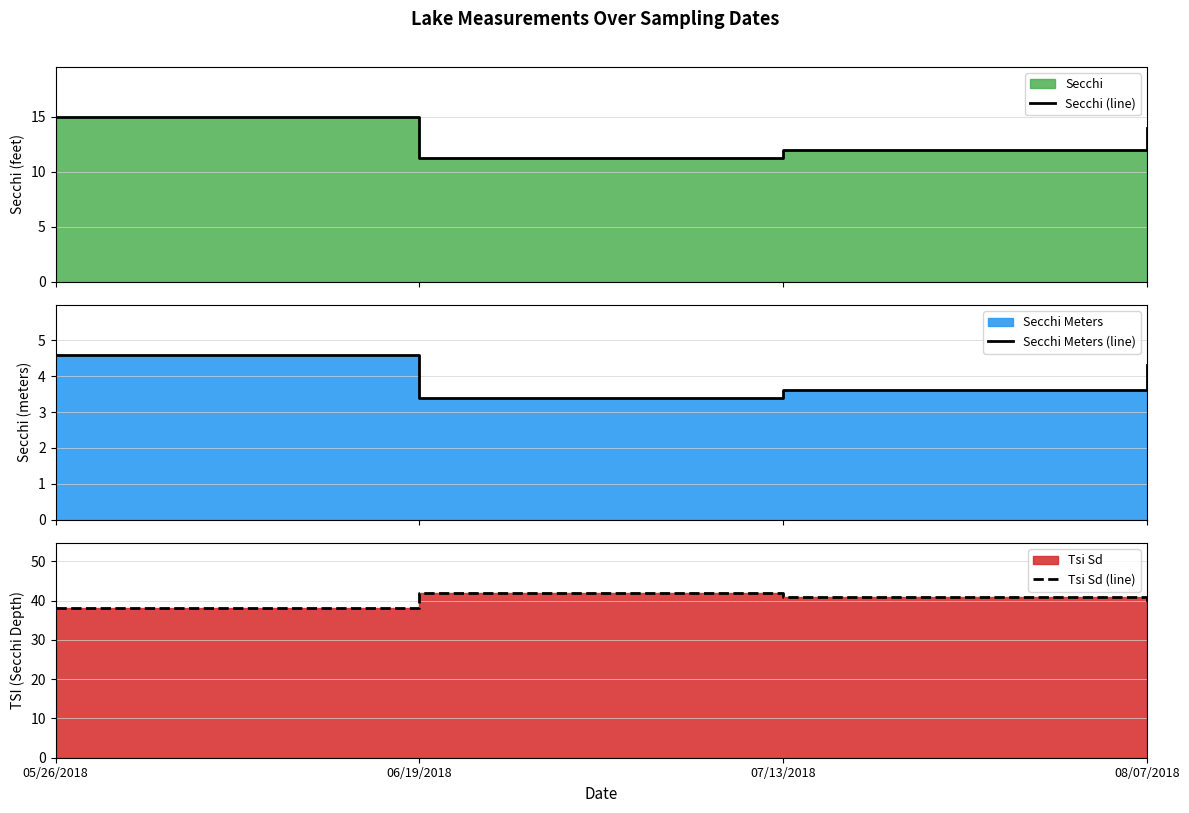

What is the spread (max minus min) of values at 08/07/2018?

34.7